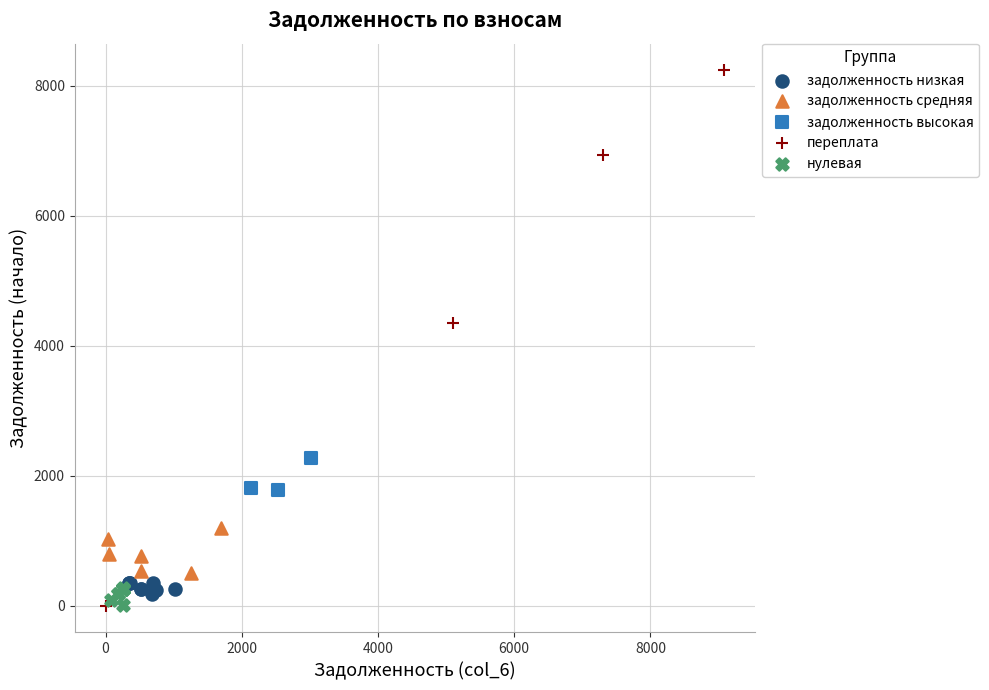

Which series has the largest Y range (max minus min)?

переплата